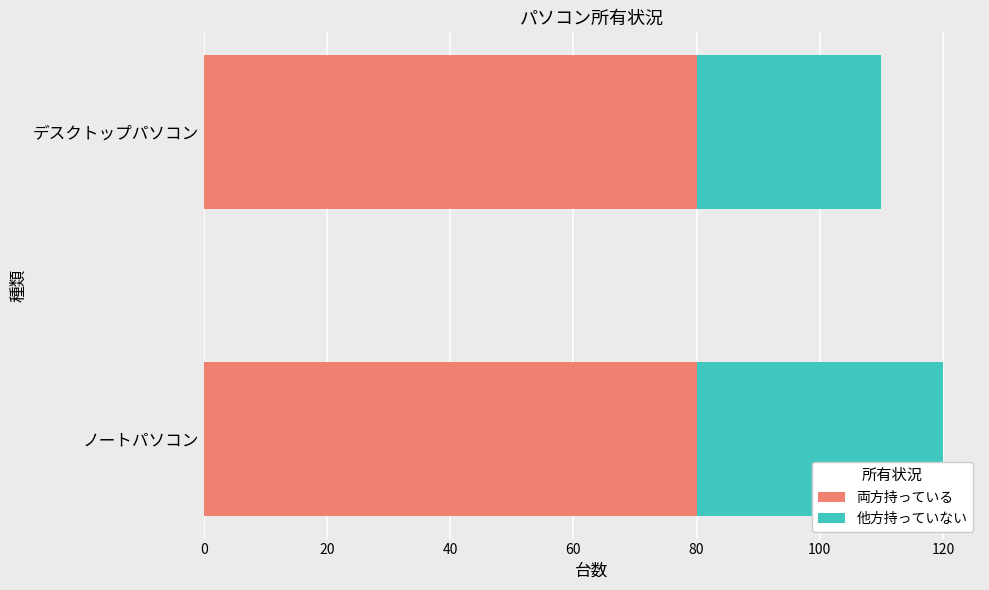

What is the average value of the 両方持っている series?

80